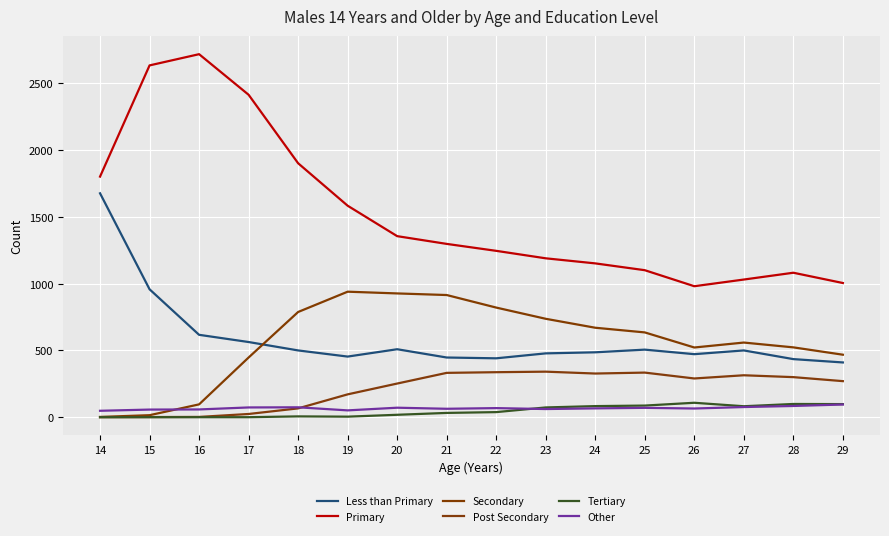

How many lines are shown in the chart?

6